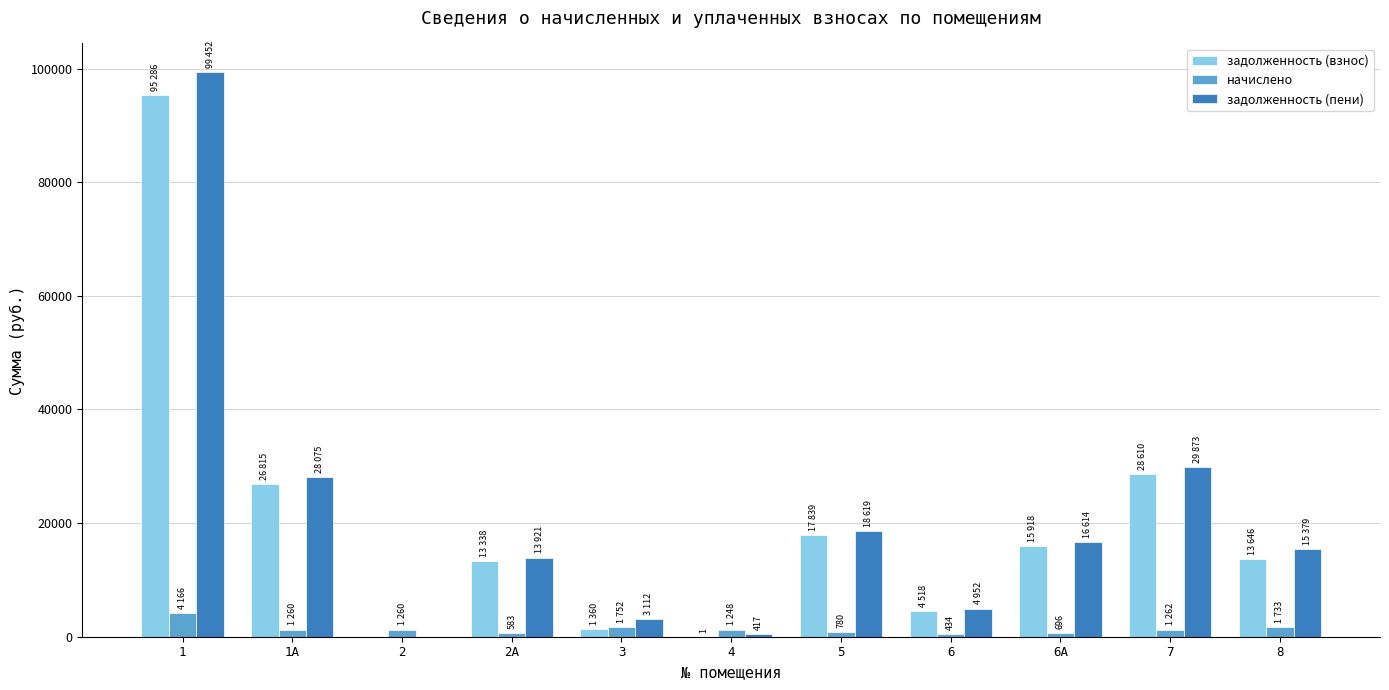

What is the maximum value for задолженность (взнос)?

95285.5